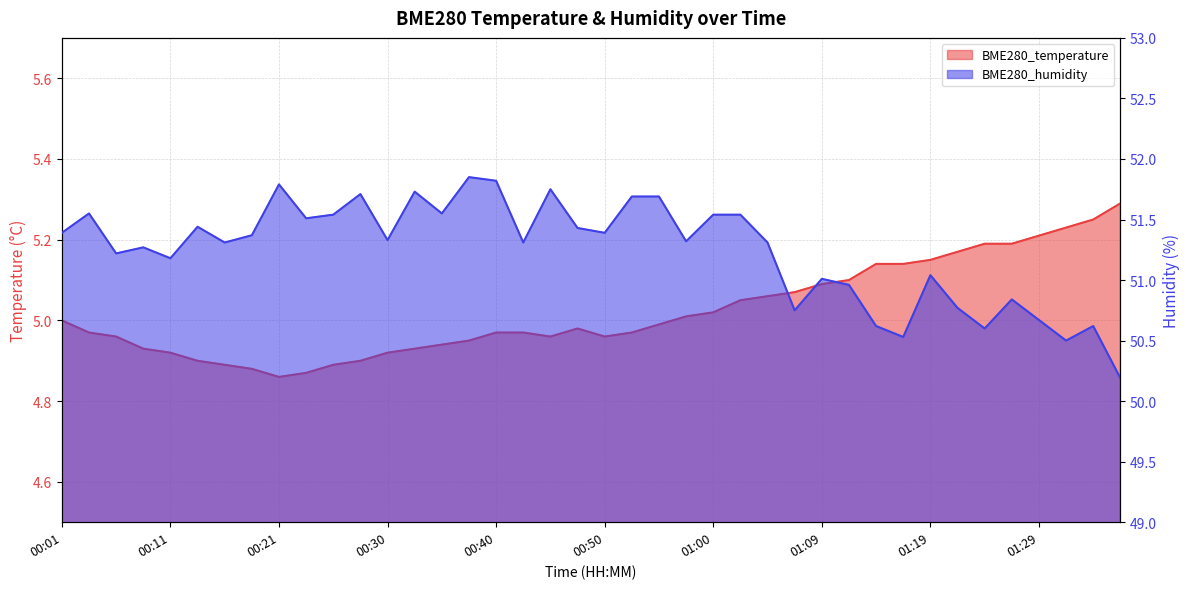

The value of BME280_temperature at 00:18 is 6.7. True or false?

False